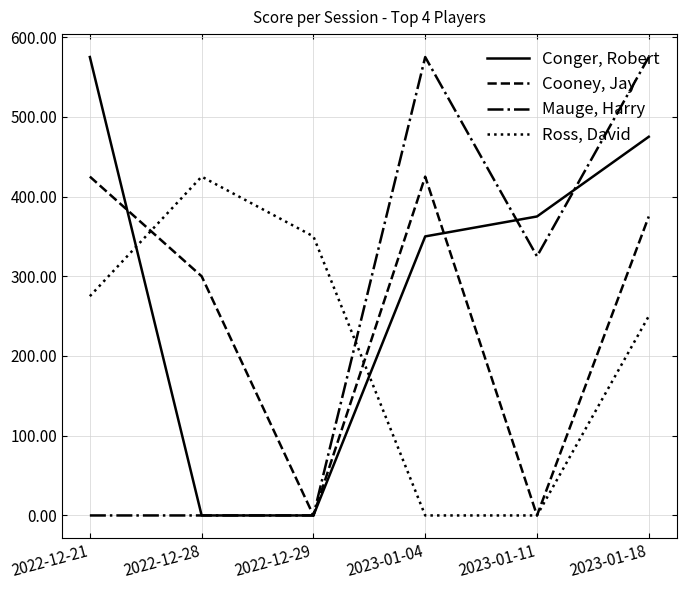

Reading right to left, list all the values displayed in this chart.

Conger, Robert: 2023-01-18=475	2023-01-11=375	2023-01-04=350	2022-12-29=0	2022-12-28=0	2022-12-21=575
Cooney, Jay: 2023-01-18=375	2023-01-11=0	2023-01-04=425	2022-12-29=0	2022-12-28=300	2022-12-21=425
Mauge, Harry: 2023-01-18=575	2023-01-11=325	2023-01-04=575	2022-12-29=0	2022-12-28=0	2022-12-21=0
Ross, David: 2023-01-18=250	2023-01-11=0	2023-01-04=0	2022-12-29=350	2022-12-28=425	2022-12-21=275